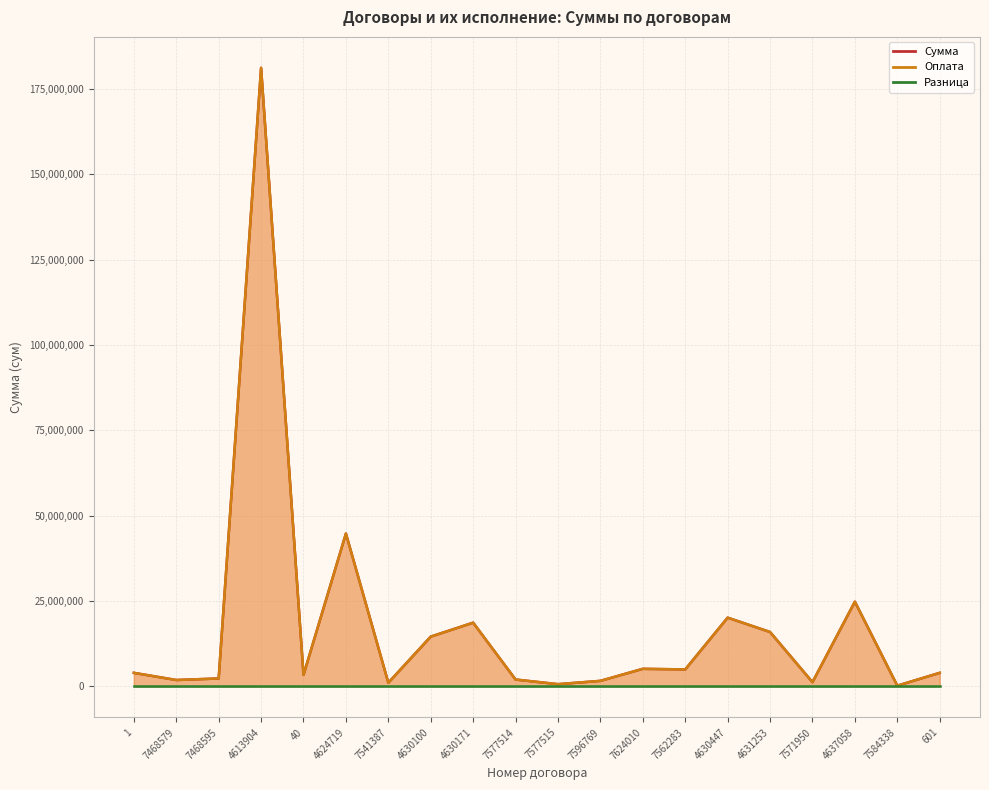

True or false: Сумма and Оплата intersect in this chart.

False